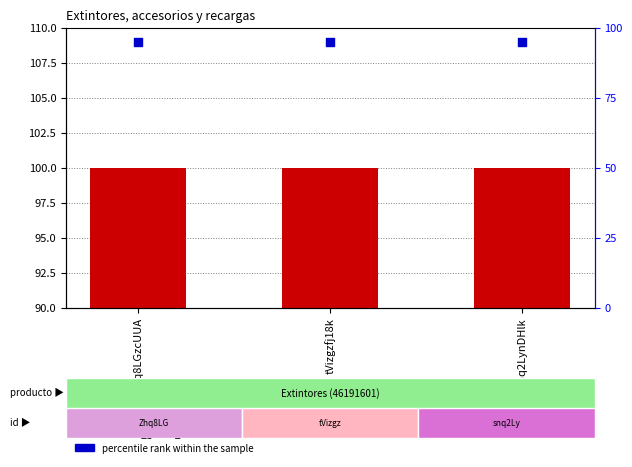

Which series has the widest spread of Y values?

cantidad_global_estimada